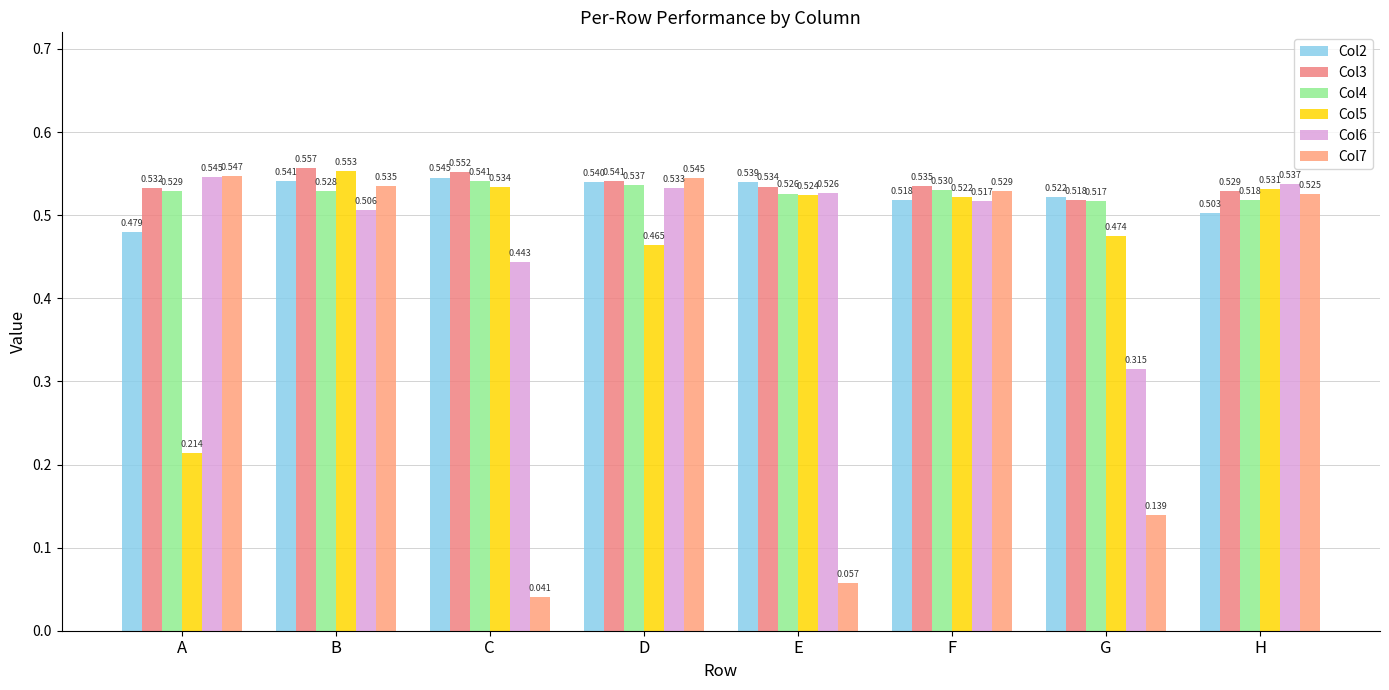

How many bars are there in each group?

6